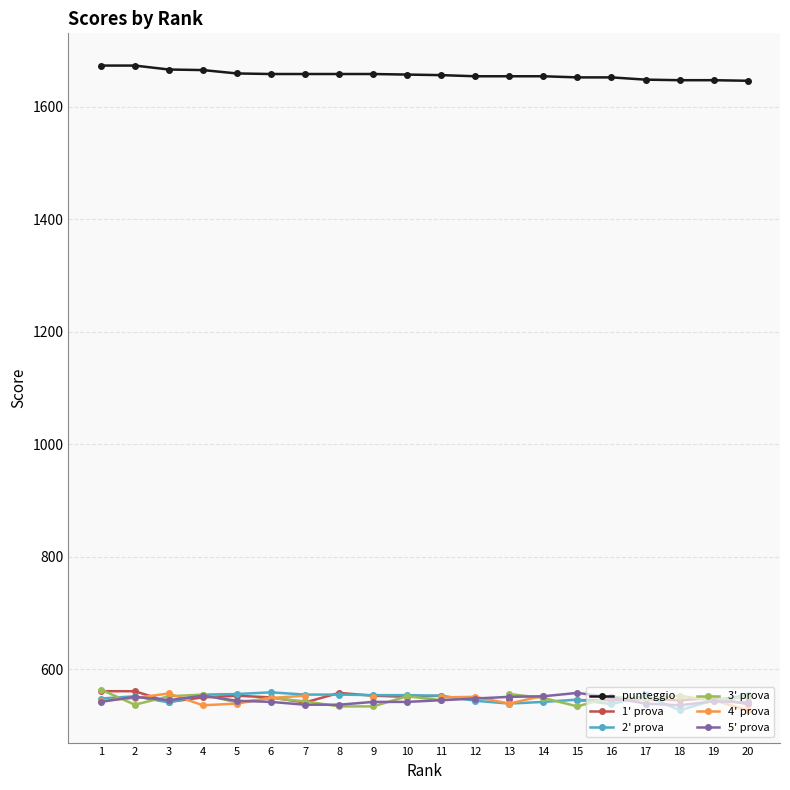

What is the difference between the highest and lowest values at 5?

1120.0